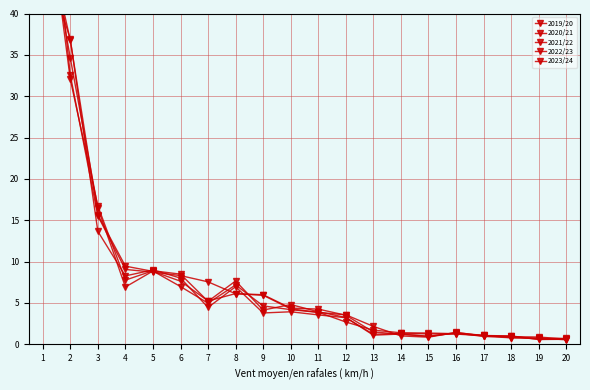

What is the difference between the maximum and minimum values in the 2023/24 series?

63.4